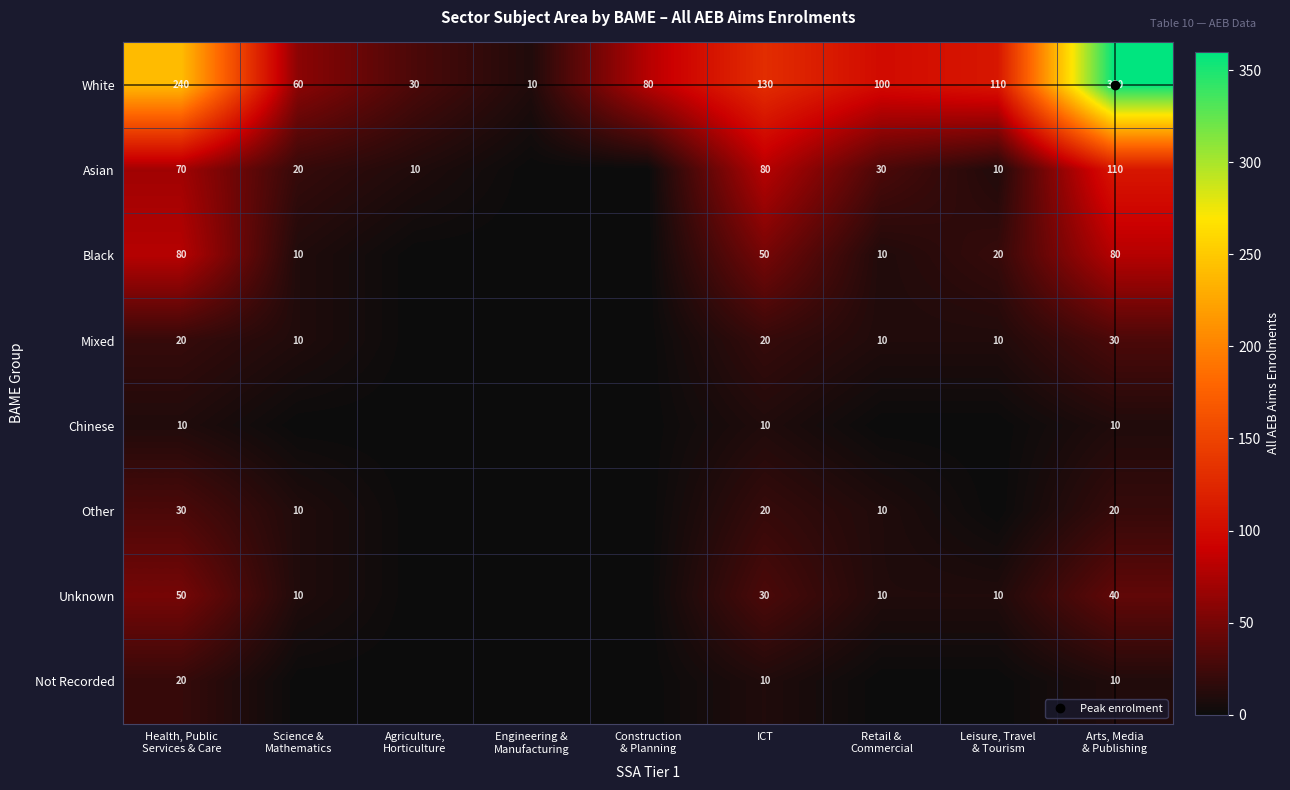

At which label does Black reach its peak?

Health, Public Services & Care